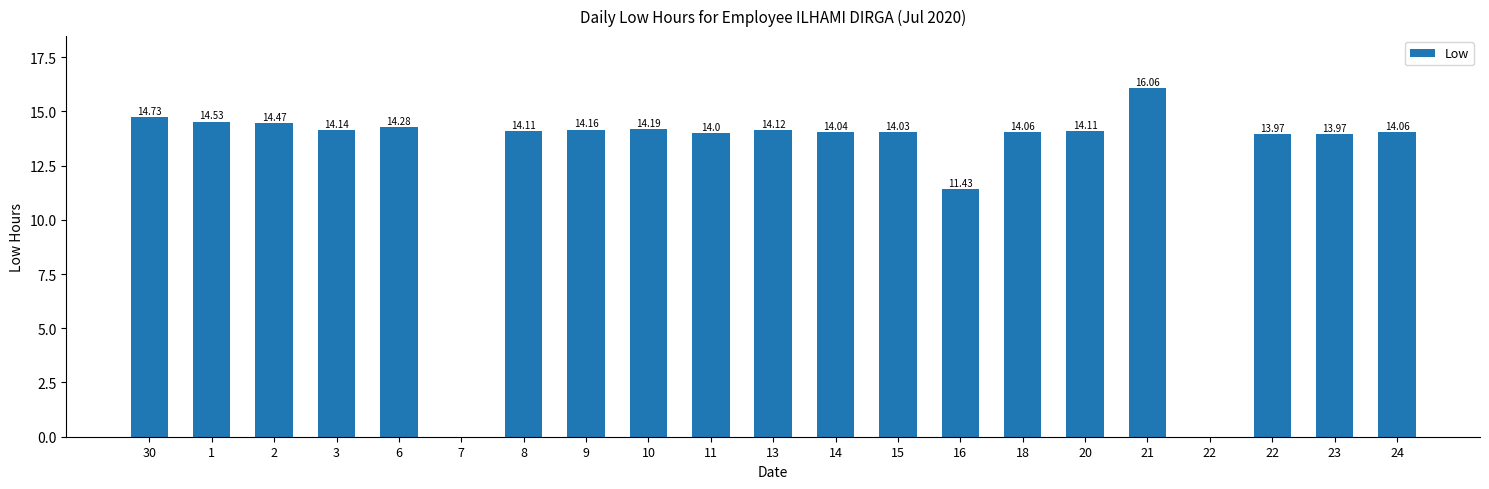

How many positive values are there?

19